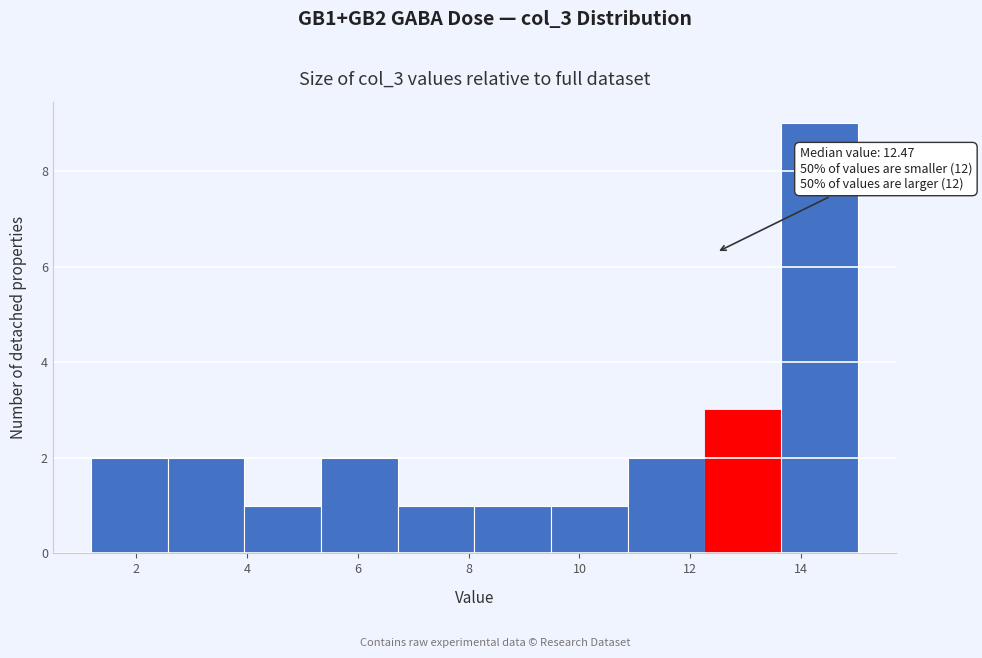

Over which range of the x-axis is the bar tallest?

13.6 to 15.0